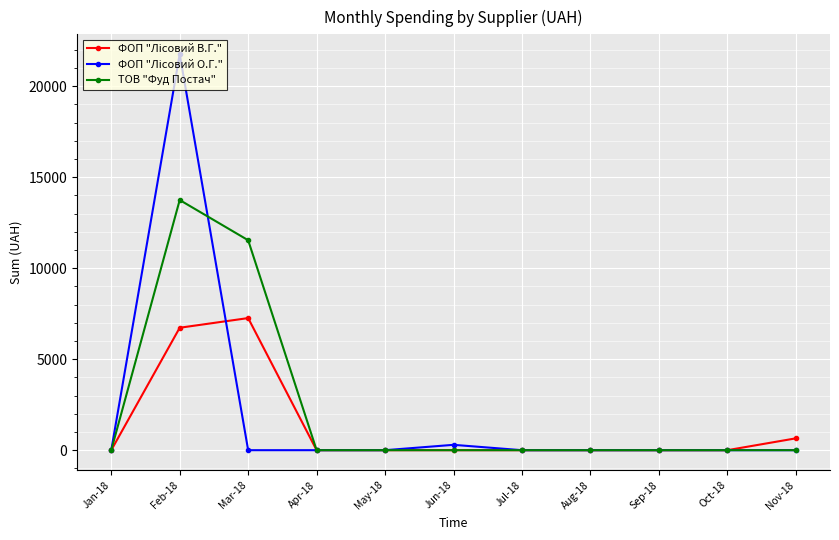

At which category is the sum across all series the highest?

Feb-18